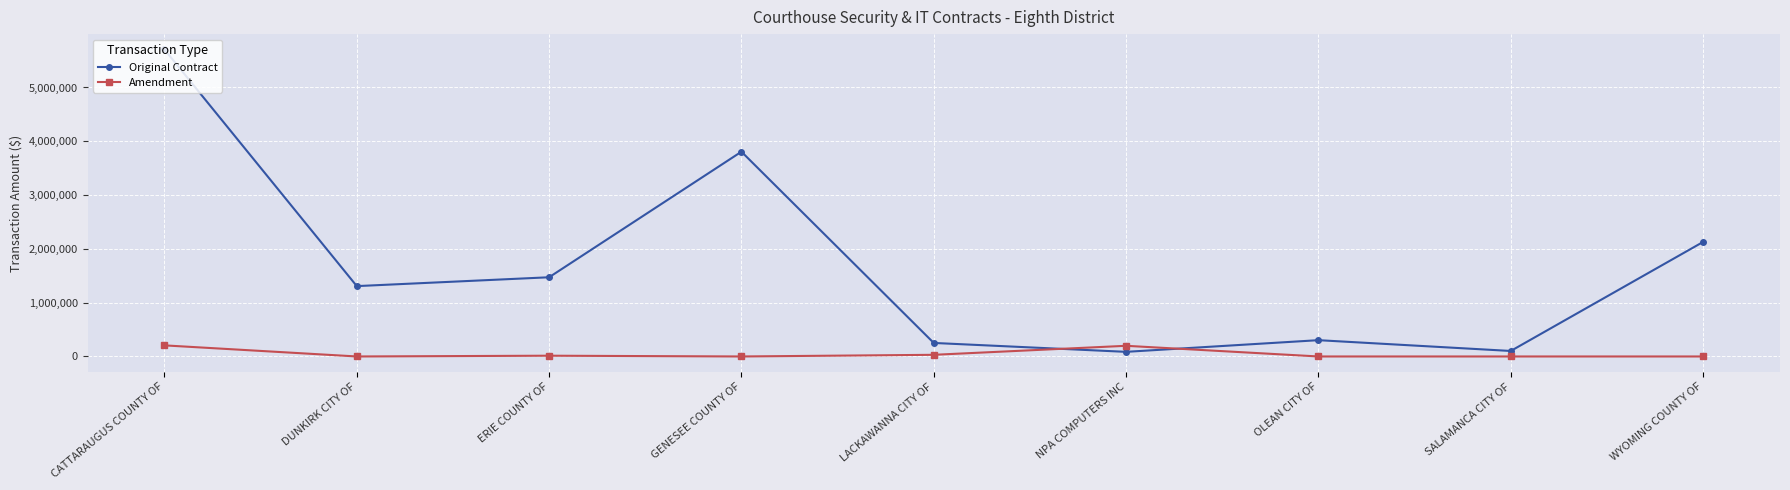

Is it true that Amendment equals 0.0 at SALAMANCA CITY OF?

True